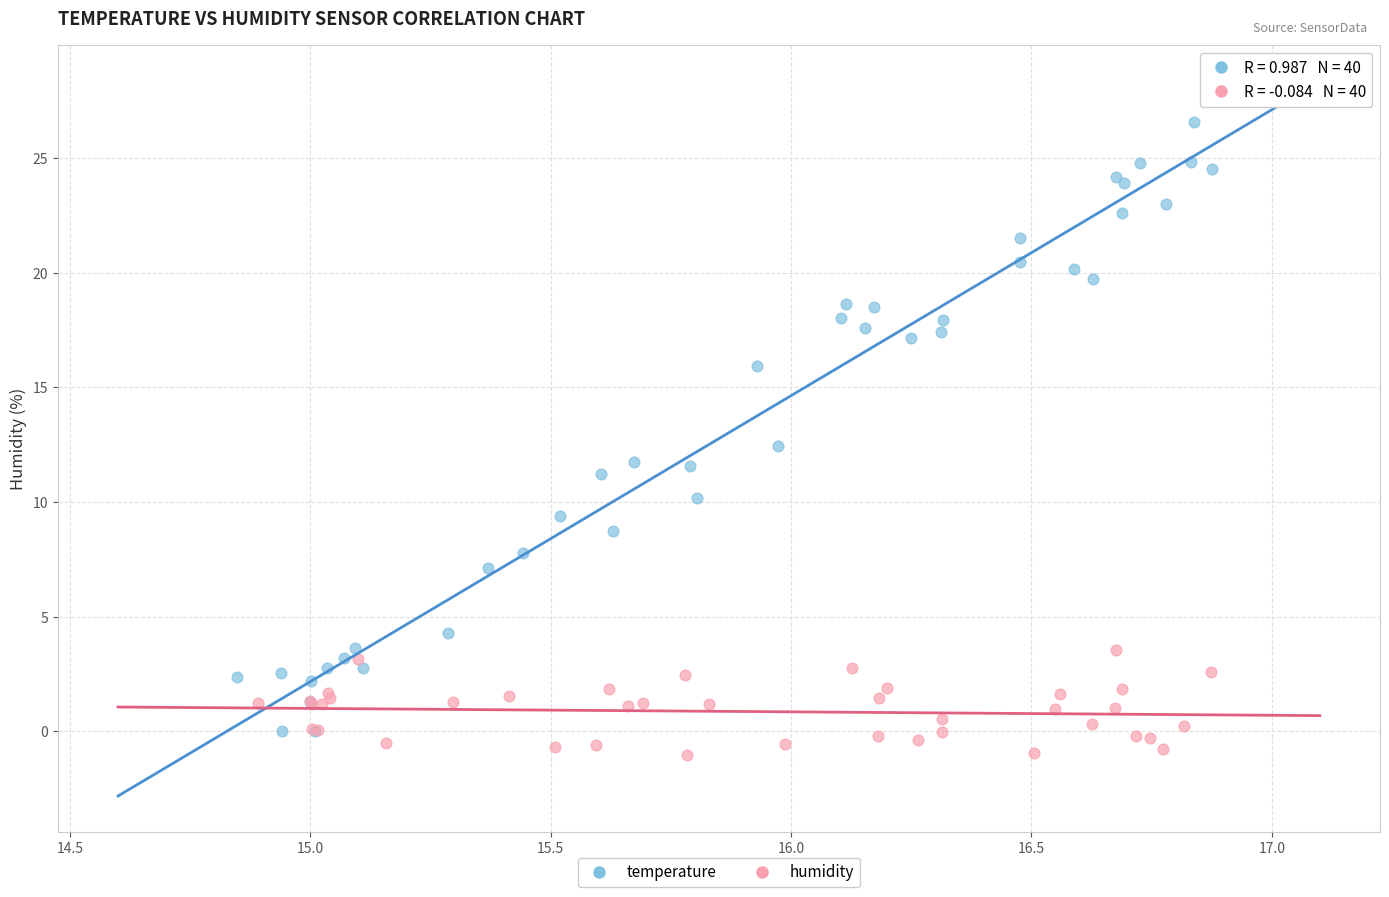

Which series reaches the minimum Y coordinate?

humidity